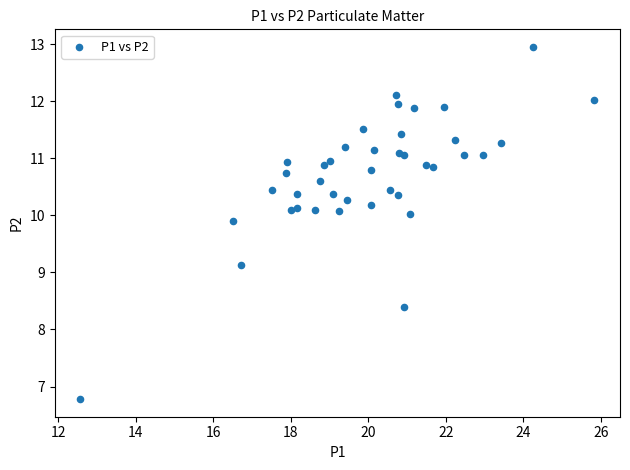

What Y value in the scatter plot is closest to 9?

9.1